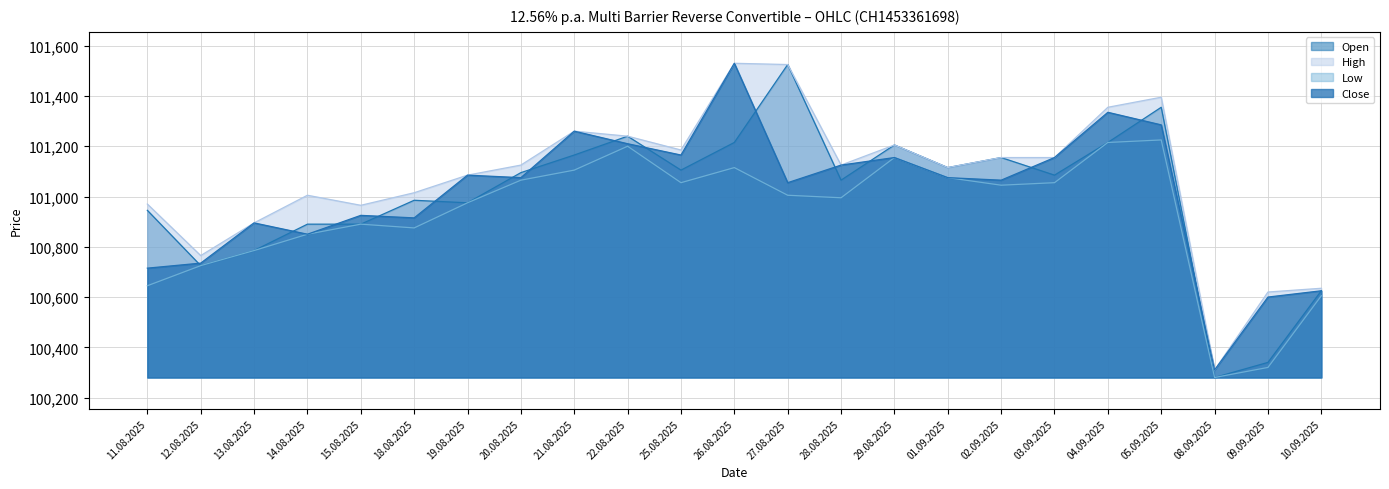

What is the label of the 21st point from the left?

08.09.2025